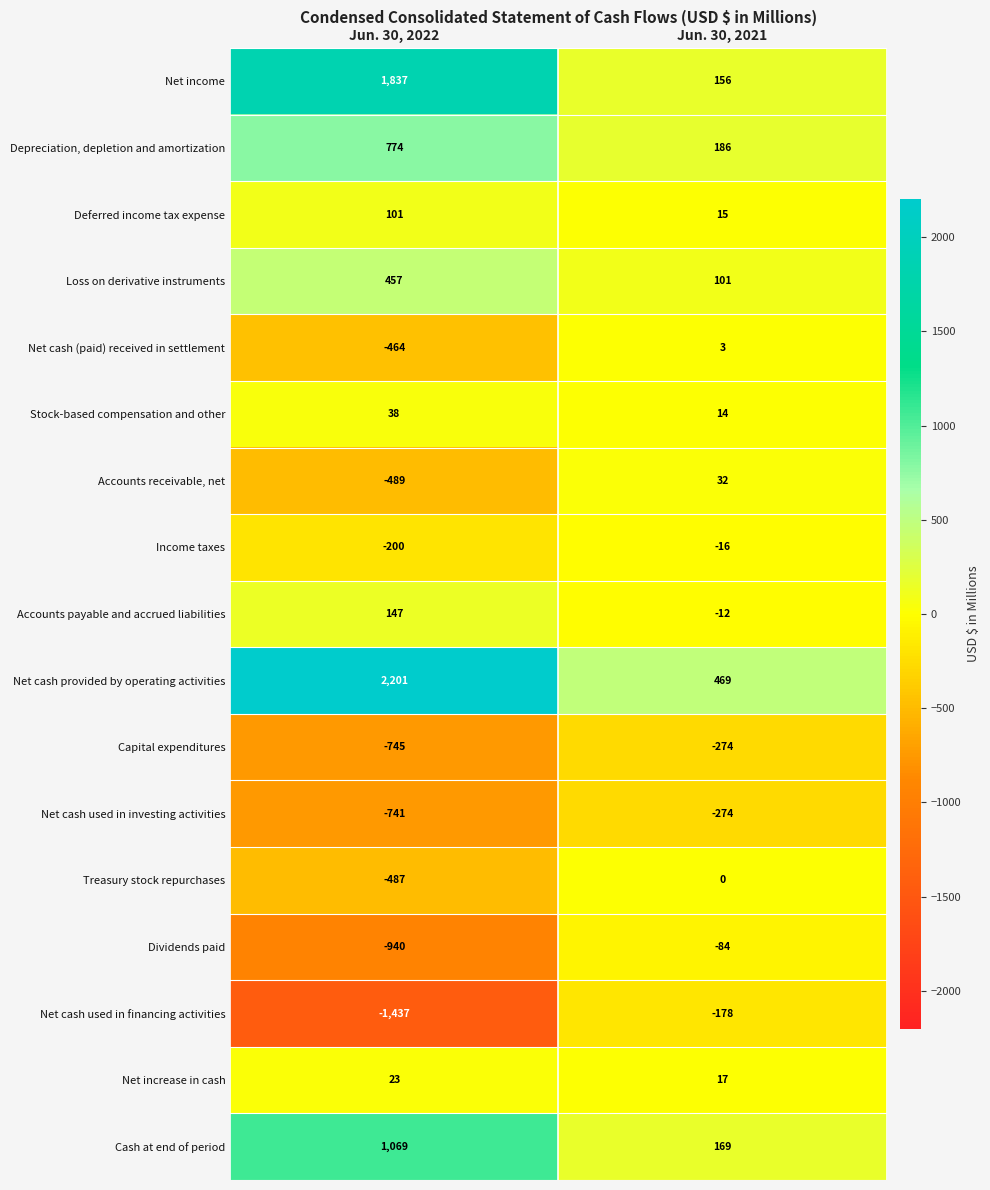

Which series has the largest total across all categories?

Net cash provided by operating activities